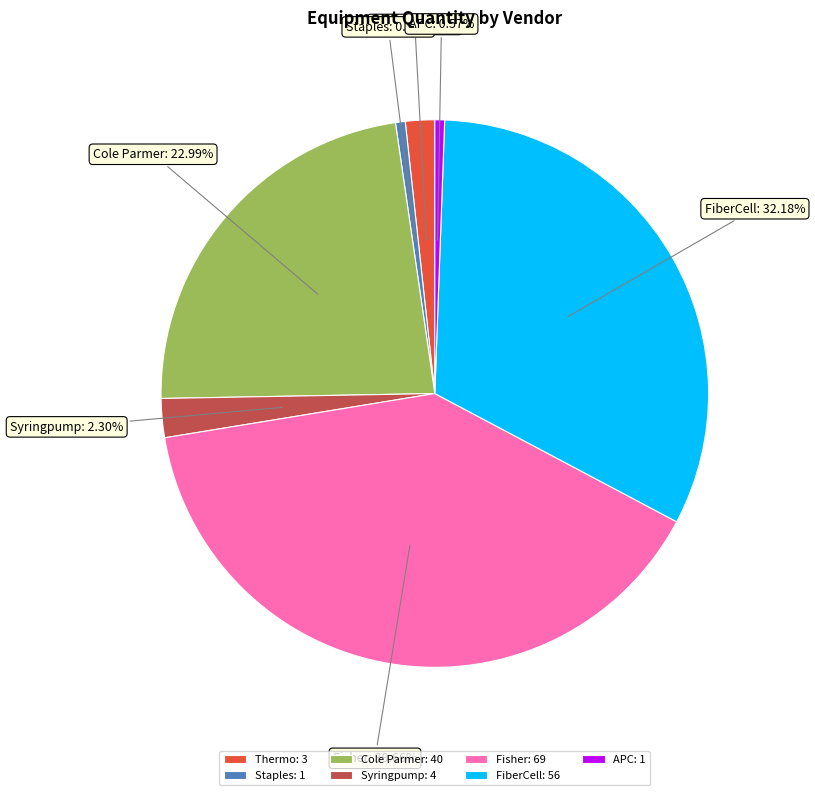

Combined, do Syringpump and Fisher account for over 50%?

No